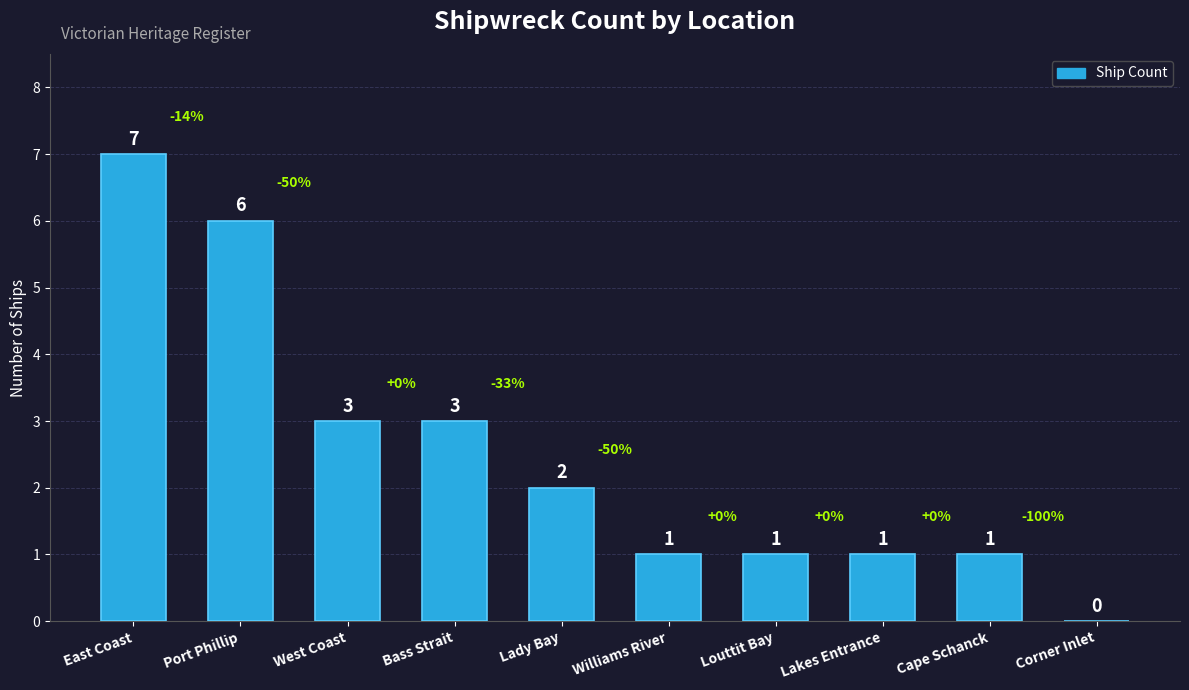

Which has a higher value, Bass Strait or Williams River?

Bass Strait